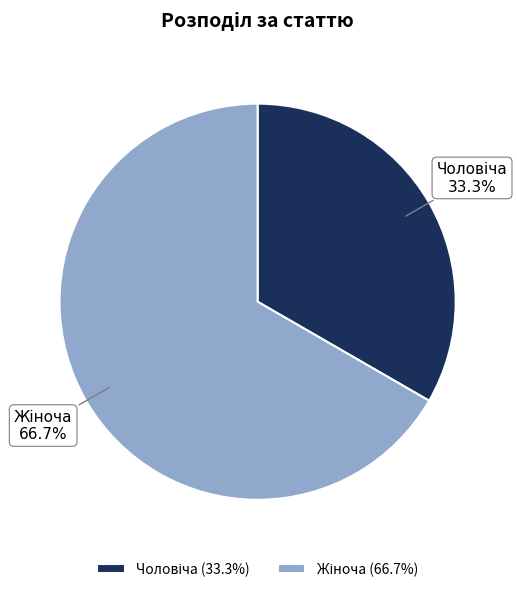

To the nearest percent, what is the difference between the largest and smallest slice percentages?

33%